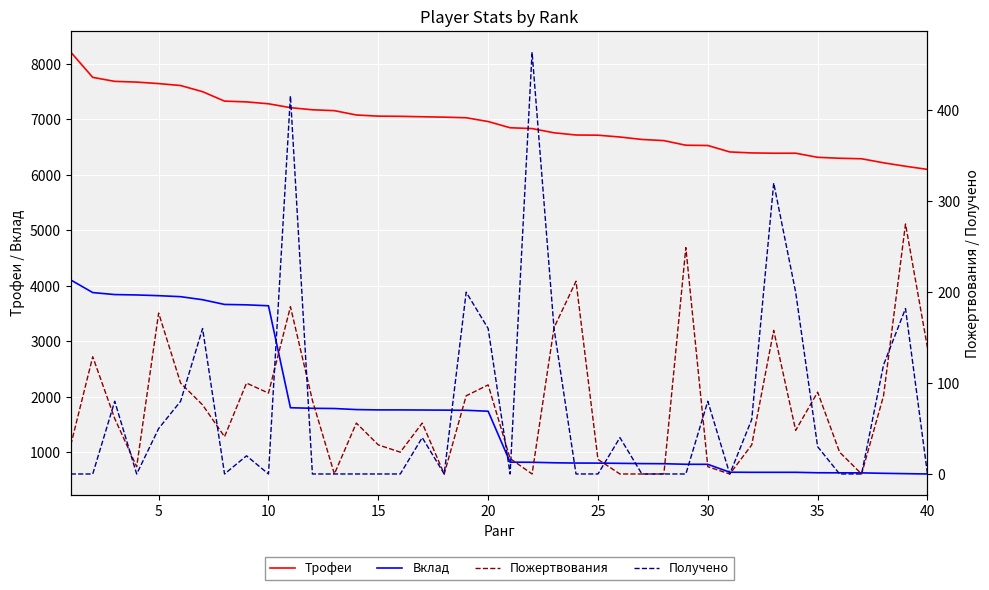

Rank the series by their maximum value, from highest to lowest.

Трофеи, Вклад, Получено, Пожертвования